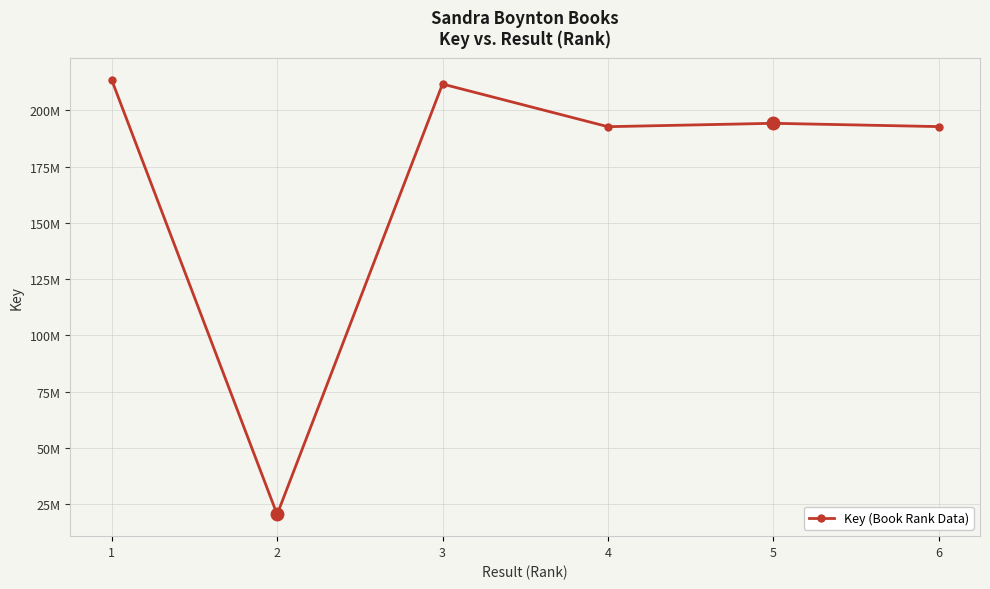

Reading left to right, list all the values displayed in this chart.

1=213506607	2=20379506	3=211719660	4=192762999	5=194270008	6=192802991